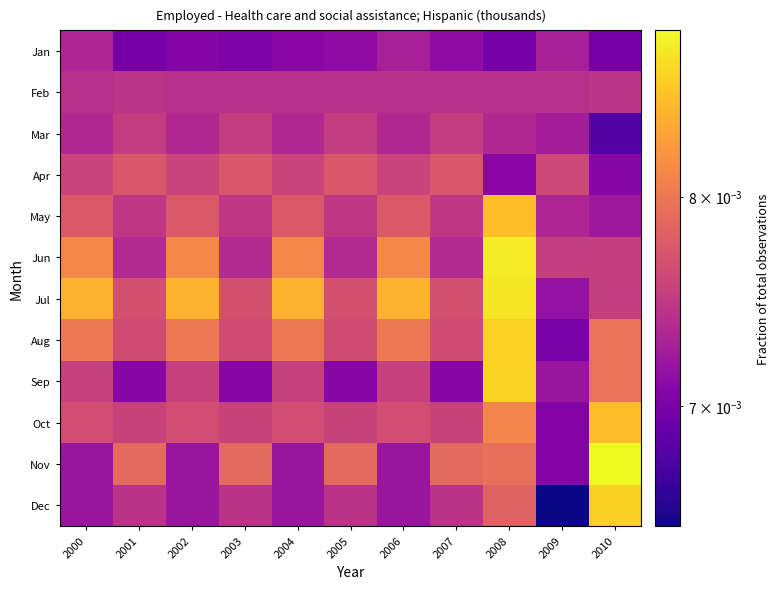

Reading left to right, what are all the values shown in this chart?

Jan: 2000=0.0	2001=0.0	2002=0.0	2003=0.0	2004=0.0	2005=0.0	2006=0.0	2007=0.0	2008=0.0	2009=0.0	2010=0.0
Feb: 2000=0.0	2001=0.0	2002=0.0	2003=0.0	2004=0.0	2005=0.0	2006=0.0	2007=0.0	2008=0.0	2009=0.0	2010=0.0
Mar: 2000=0.0	2001=0.0	2002=0.0	2003=0.0	2004=0.0	2005=0.0	2006=0.0	2007=0.0	2008=0.0	2009=0.0	2010=0.0
Apr: 2000=0.0	2001=0.0	2002=0.0	2003=0.0	2004=0.0	2005=0.0	2006=0.0	2007=0.0	2008=0.0	2009=0.0	2010=0.0
May: 2000=0.0	2001=0.0	2002=0.0	2003=0.0	2004=0.0	2005=0.0	2006=0.0	2007=0.0	2008=0.0	2009=0.0	2010=0.0
Jun: 2000=0.0	2001=0.0	2002=0.0	2003=0.0	2004=0.0	2005=0.0	2006=0.0	2007=0.0	2008=0.0	2009=0.0	2010=0.0
Jul: 2000=0.0	2001=0.0	2002=0.0	2003=0.0	2004=0.0	2005=0.0	2006=0.0	2007=0.0	2008=0.0	2009=0.0	2010=0.0
Aug: 2000=0.0	2001=0.0	2002=0.0	2003=0.0	2004=0.0	2005=0.0	2006=0.0	2007=0.0	2008=0.0	2009=0.0	2010=0.0
Sep: 2000=0.0	2001=0.0	2002=0.0	2003=0.0	2004=0.0	2005=0.0	2006=0.0	2007=0.0	2008=0.0	2009=0.0	2010=0.0
Oct: 2000=0.0	2001=0.0	2002=0.0	2003=0.0	2004=0.0	2005=0.0	2006=0.0	2007=0.0	2008=0.0	2009=0.0	2010=0.0
Nov: 2000=0.0	2001=0.0	2002=0.0	2003=0.0	2004=0.0	2005=0.0	2006=0.0	2007=0.0	2008=0.0	2009=0.0	2010=0.0
Dec: 2000=0.0	2001=0.0	2002=0.0	2003=0.0	2004=0.0	2005=0.0	2006=0.0	2007=0.0	2008=0.0	2009=0.0	2010=0.0